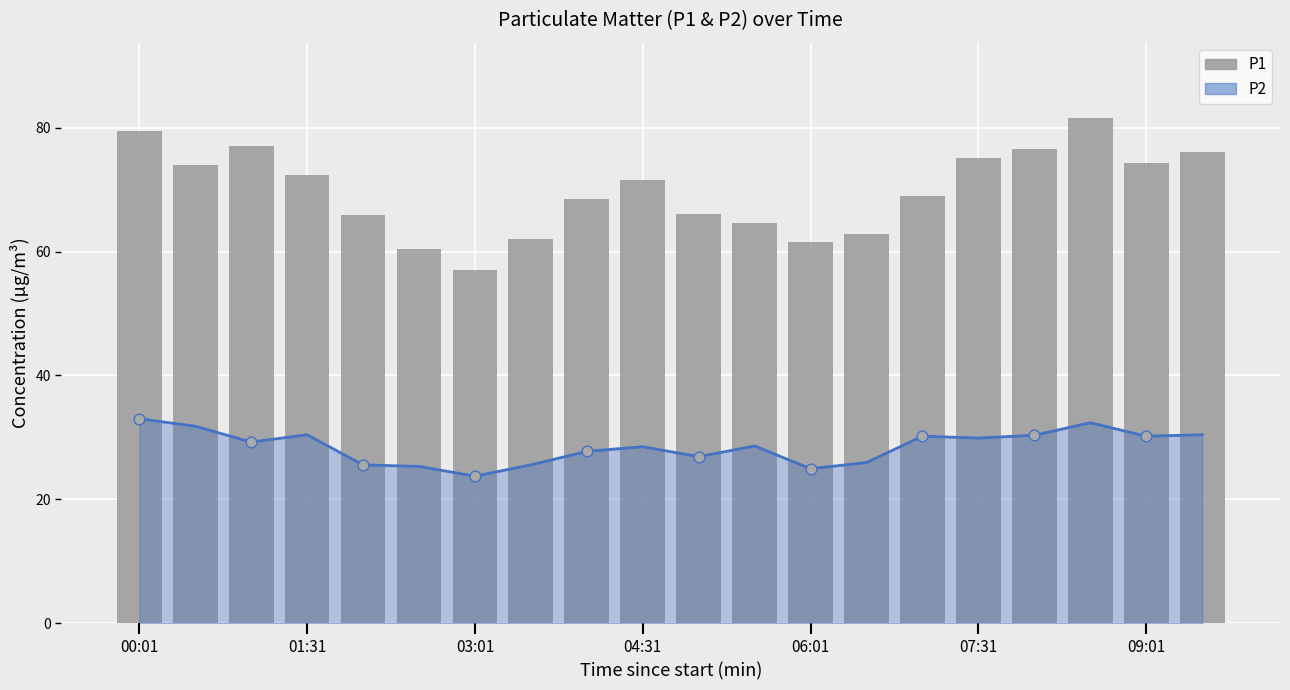

What is the total value across all series at 07:31?

105.0